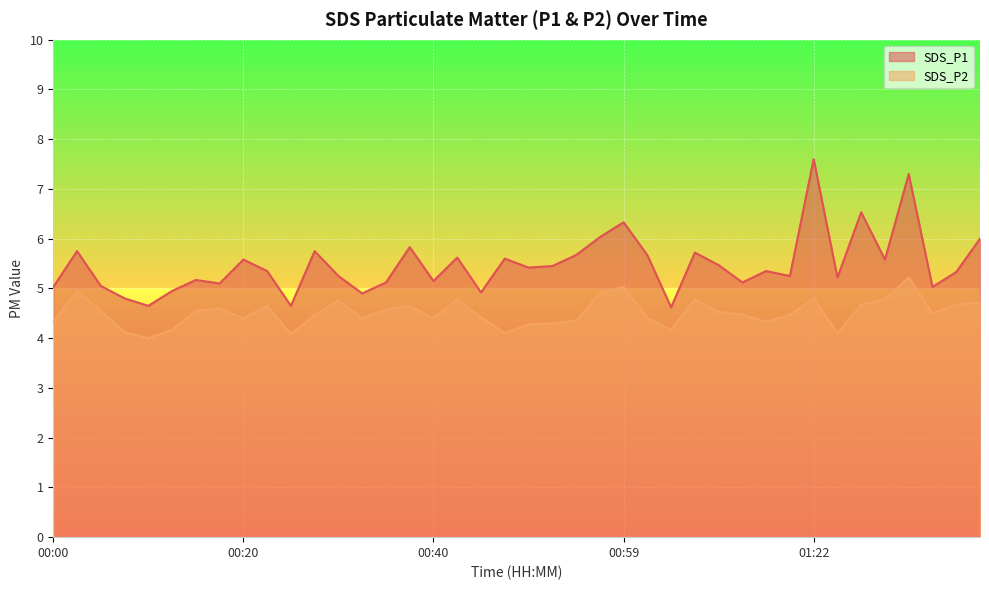

What is the value of the SDS_P1 point at the 12th from the left?

5.8